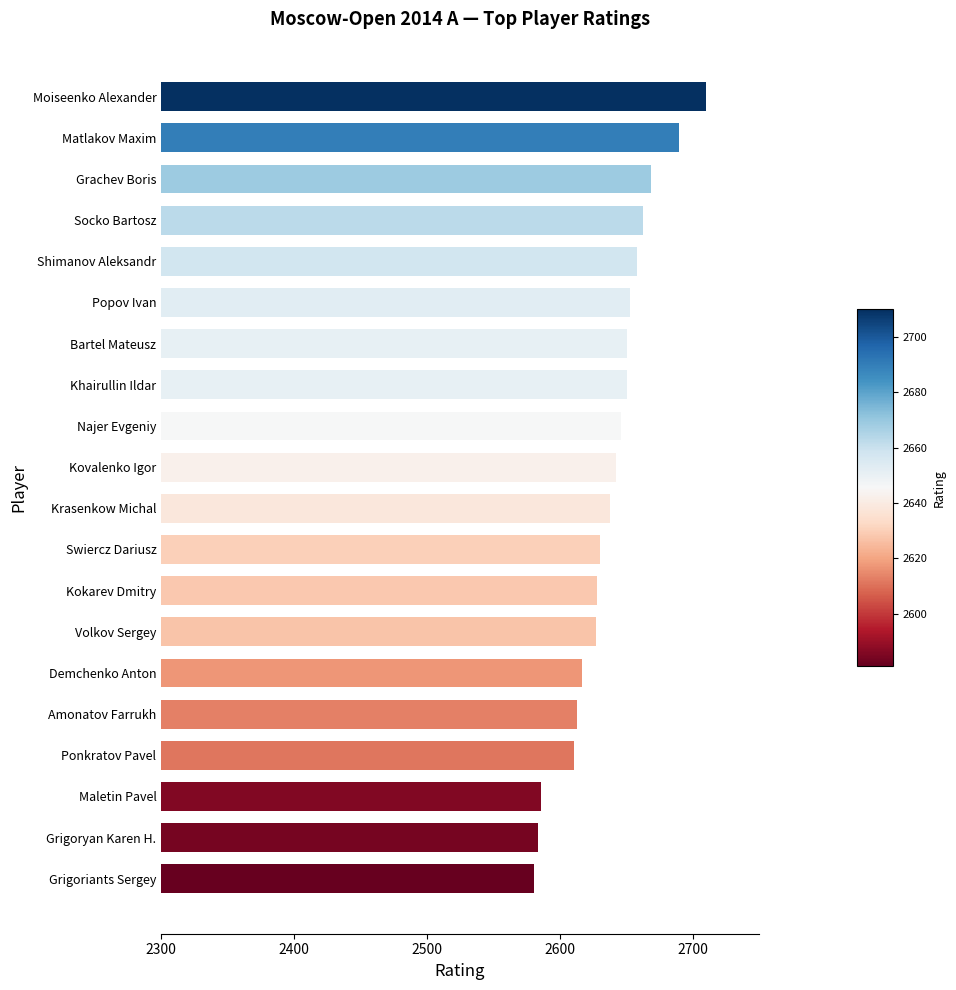

What is the difference between the maximum and minimum values?

129